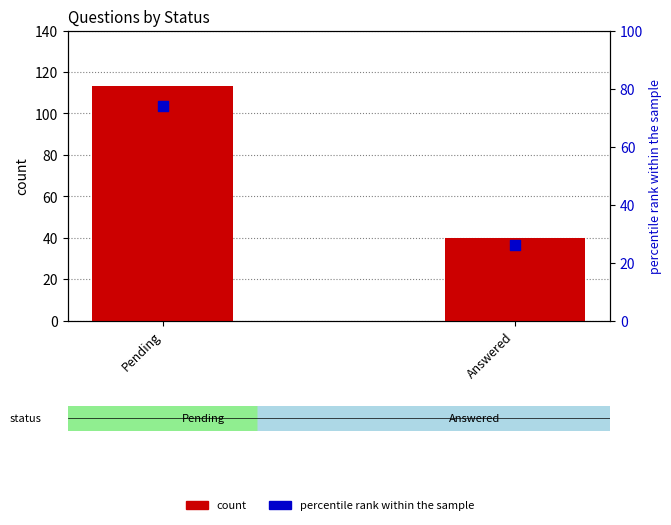

At how many categories does at least one series exceed 56?

1